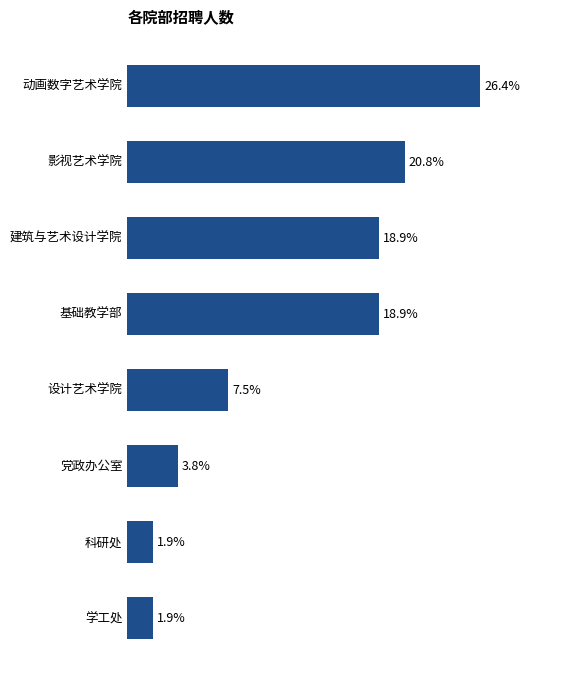

Which label corresponds to the largest value in the chart?

动画数字艺术学院